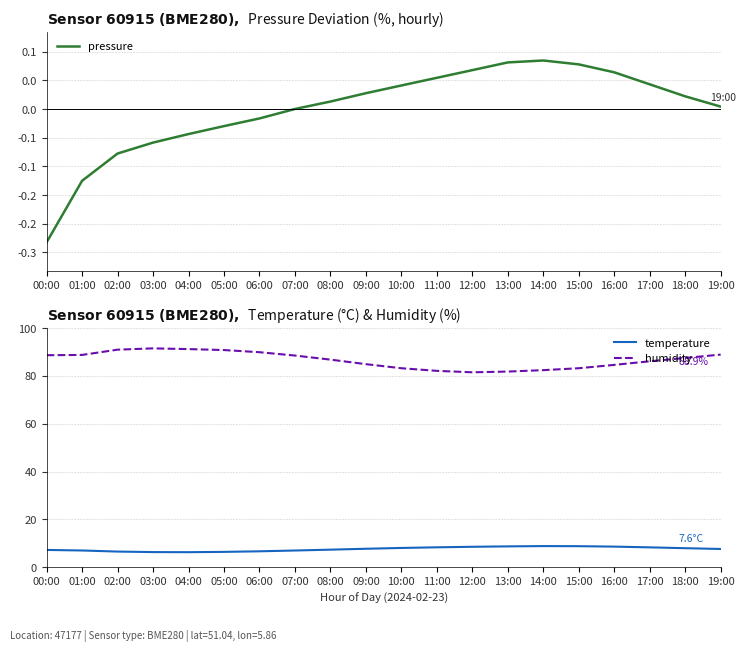

How many negative values does the pressure series have?

7